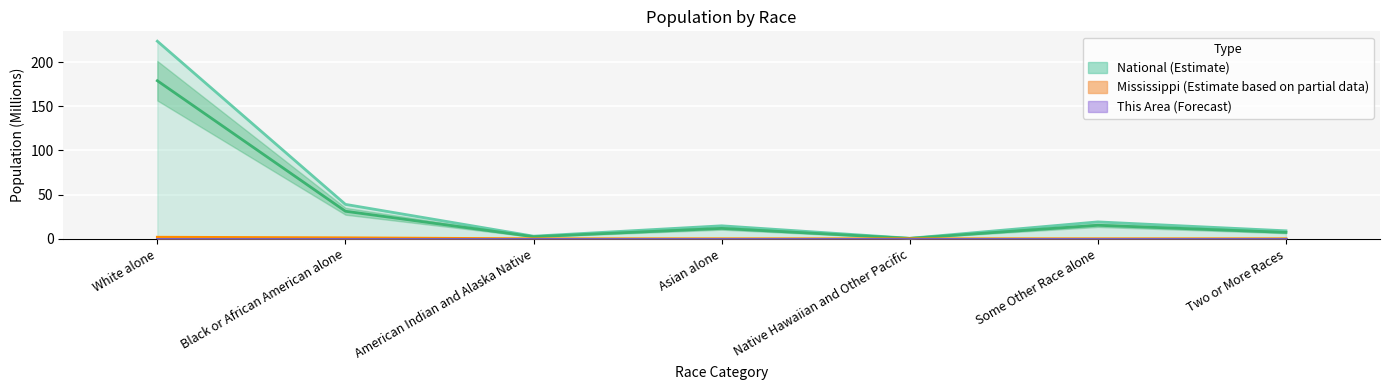

Reading left to right, what are all the values shown in this chart?

This Area: White alone=0.1	Black or African American alone=0.1	American Indian and Alaska Native=0.1	Asian alone=0.1	Native Hawaiian and Other Pacific=0.1	Some Other Race alone=0.1	Two or More Races=0.1
Mississippi: White alone=1.8	Black or African American alone=1.1	American Indian and Alaska Native=0.0	Asian alone=0.0	Native Hawaiian and Other Pacific=0.0	Some Other Race alone=0.0	Two or More Races=0.0
National: White alone=223.6	Black or African American alone=38.9	American Indian and Alaska Native=2.9	Asian alone=14.7	Native Hawaiian and Other Pacific=0.5	Some Other Race alone=19.1	Two or More Races=9.0